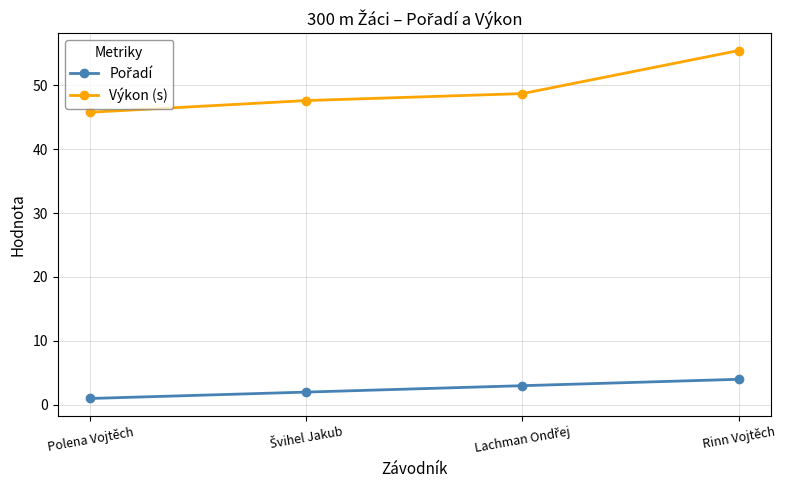

Which series has the largest range (max minus min)?

Výkon (s)